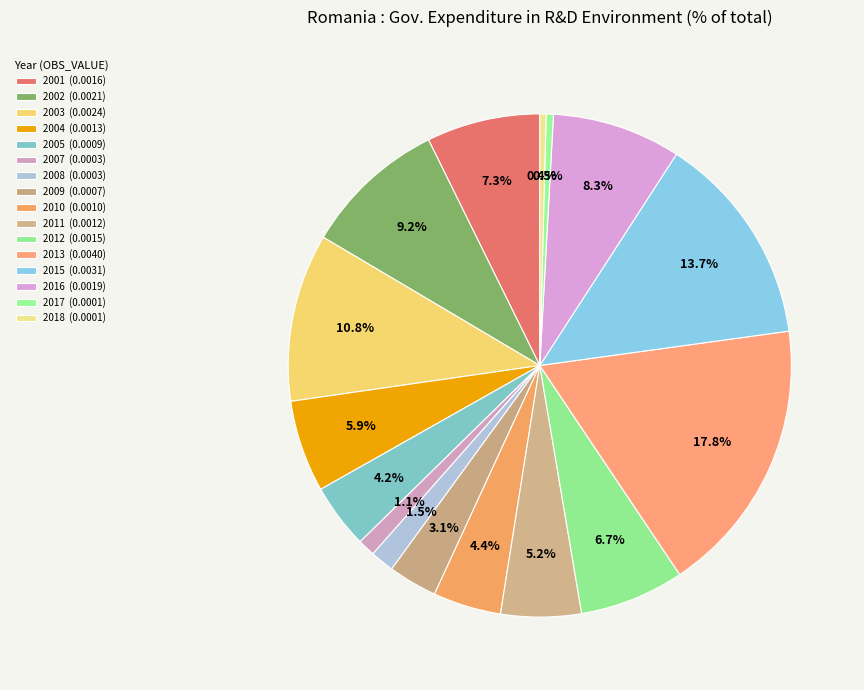

To the nearest percent, what is the combined percentage of 2007 and 2011?

6%